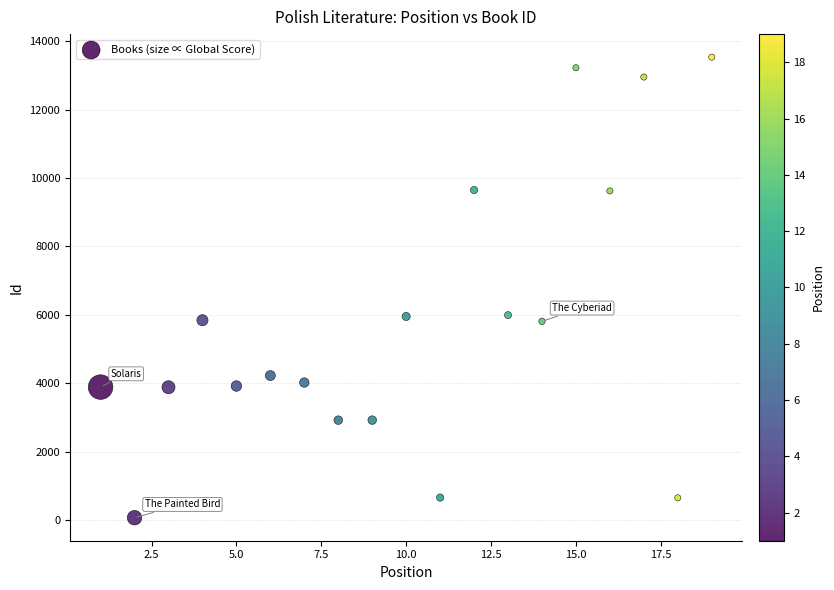

What is the range of X values (max minus min)?

18